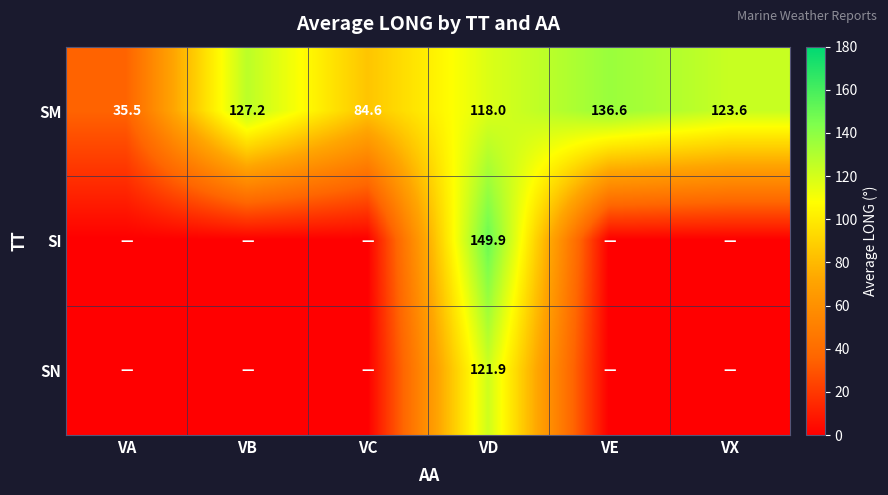

What value does the SM series have at VE?

136.6